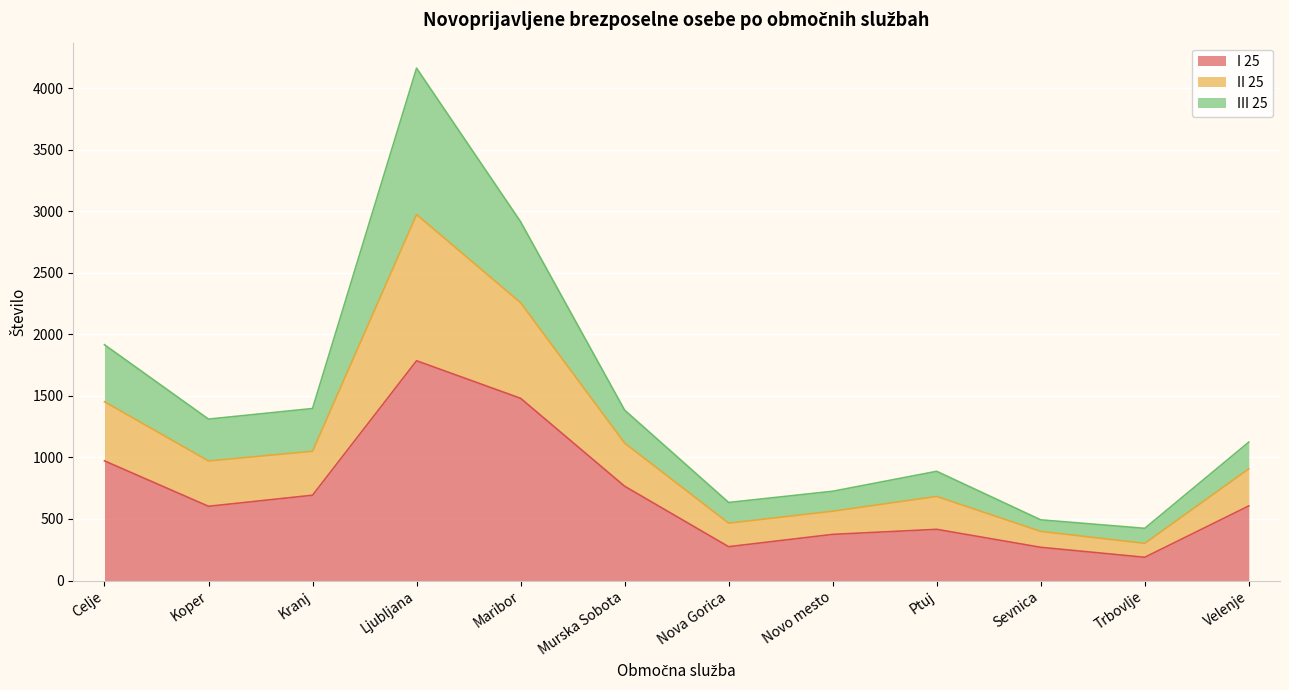

True or false: I 25 and II 25 cross at least once.

False